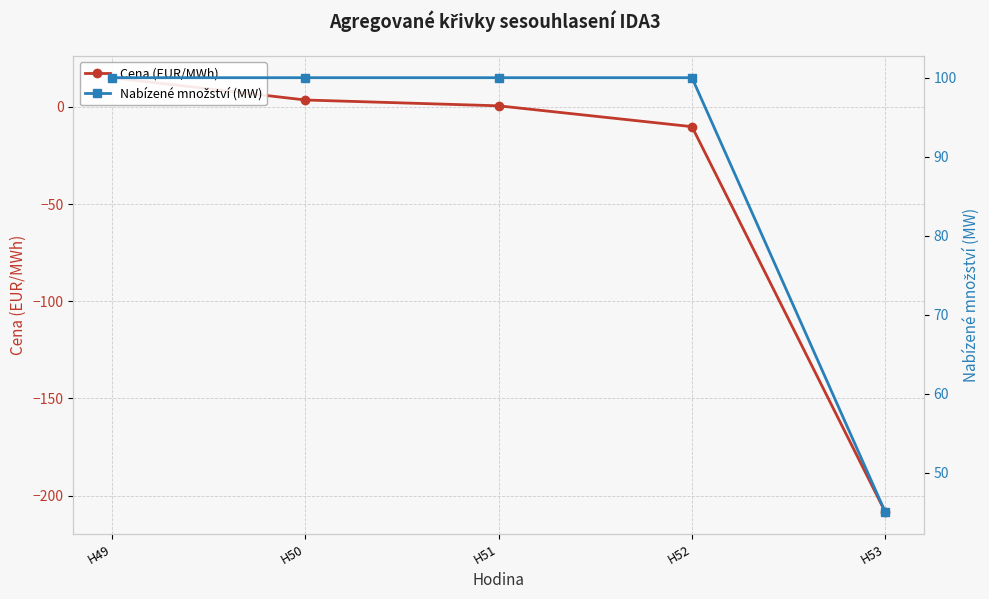

Which category has the highest value in the Nabízené množství (MW) series?

H49